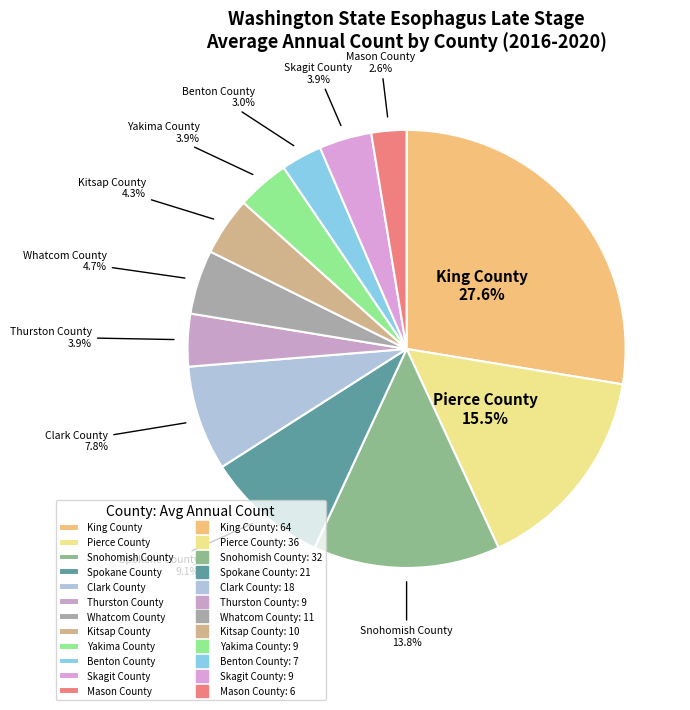

Approximately how many times larger is the value at Whatcom County compared to Benton County?

1.6